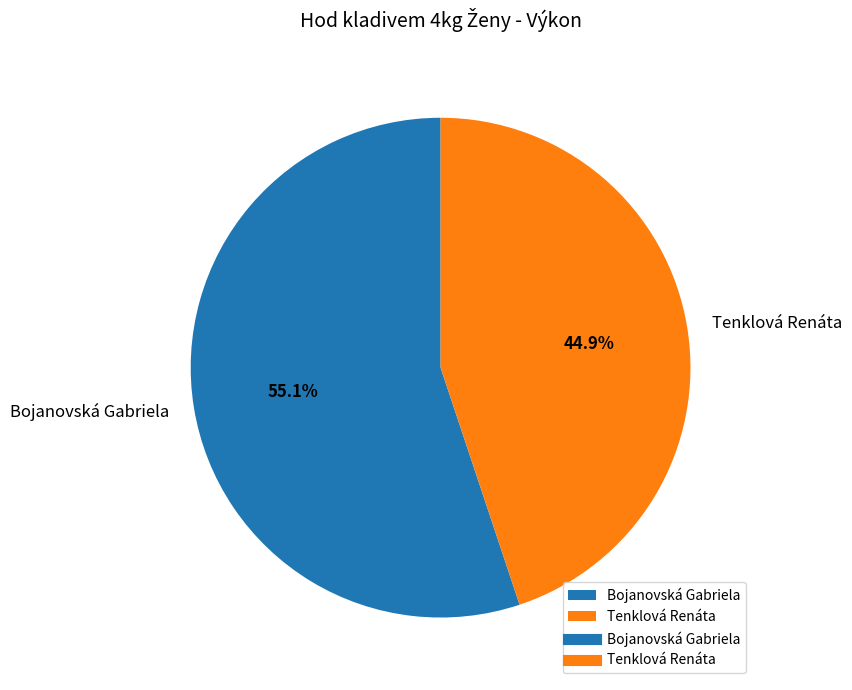

Which slice is the largest?

Bojanovská Gabriela